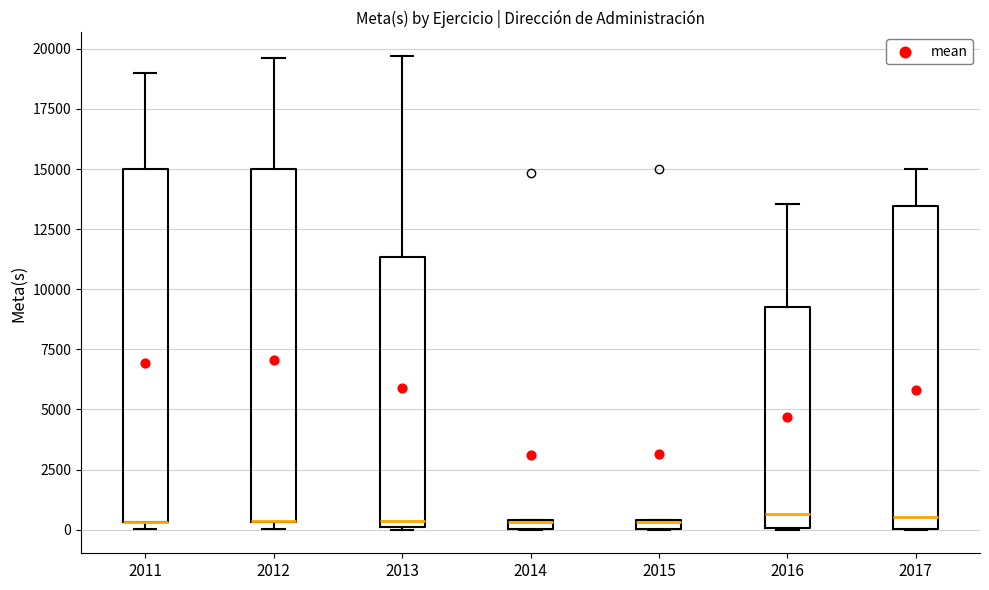

Where is the upper edge of the box at x = 2013 on the y-axis? The values are not printed on the chart, so give them approximately, as read against the axis.

11500